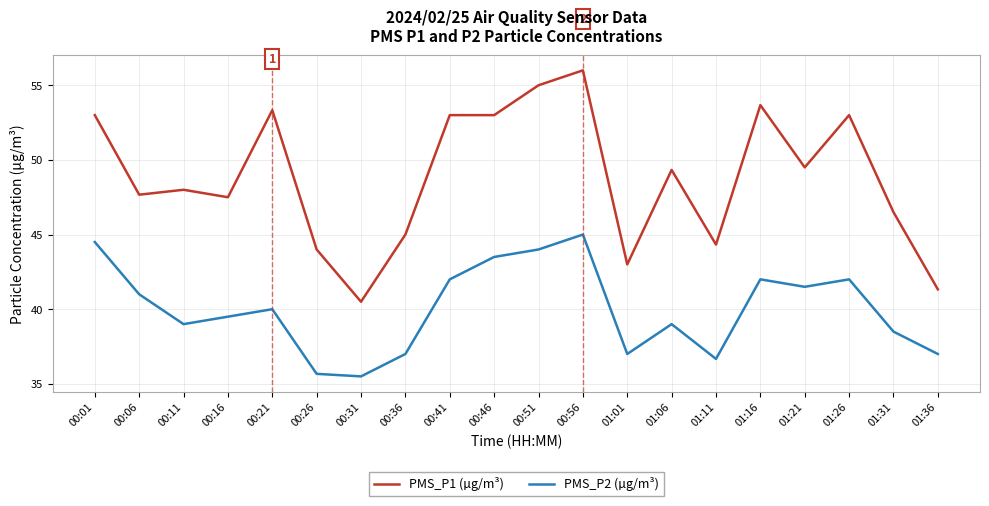

What is the difference between the highest and lowest values at 01:26?

11.0